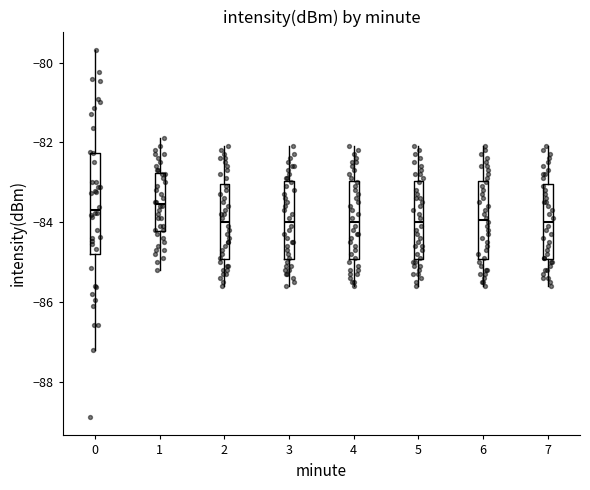

Where does the upper whisker of the box at x = 1 end on the y-axis? The values are not printed on the chart, so give them approximately, as read against the axis.

-81.8